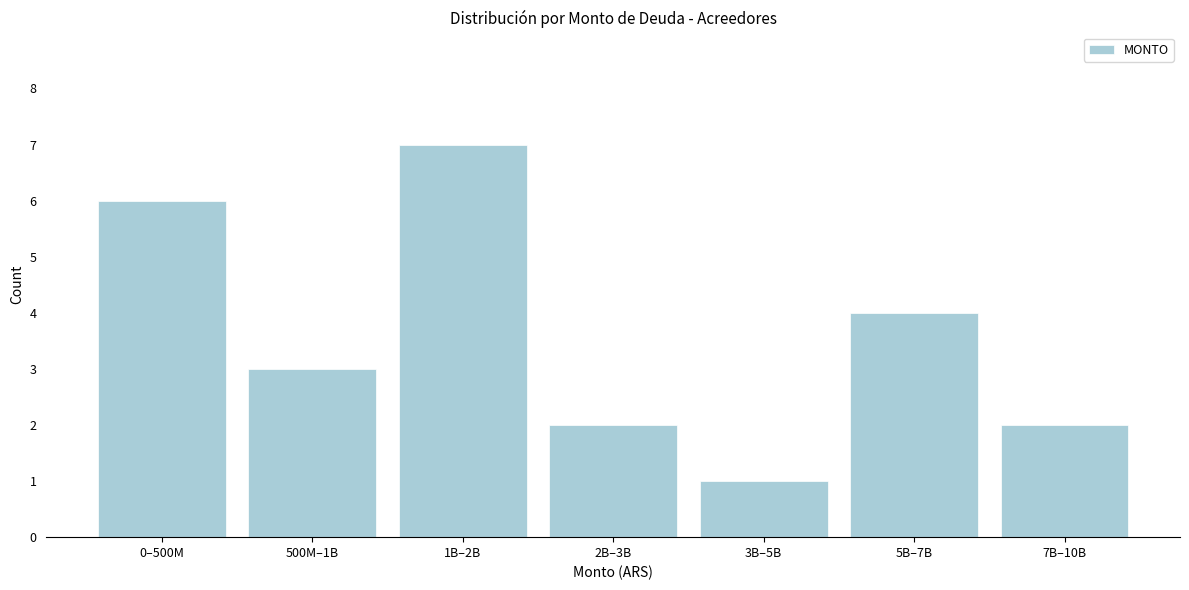

Reading right to left, extract all data points from this chart.

2	4	1	2	7	3	6